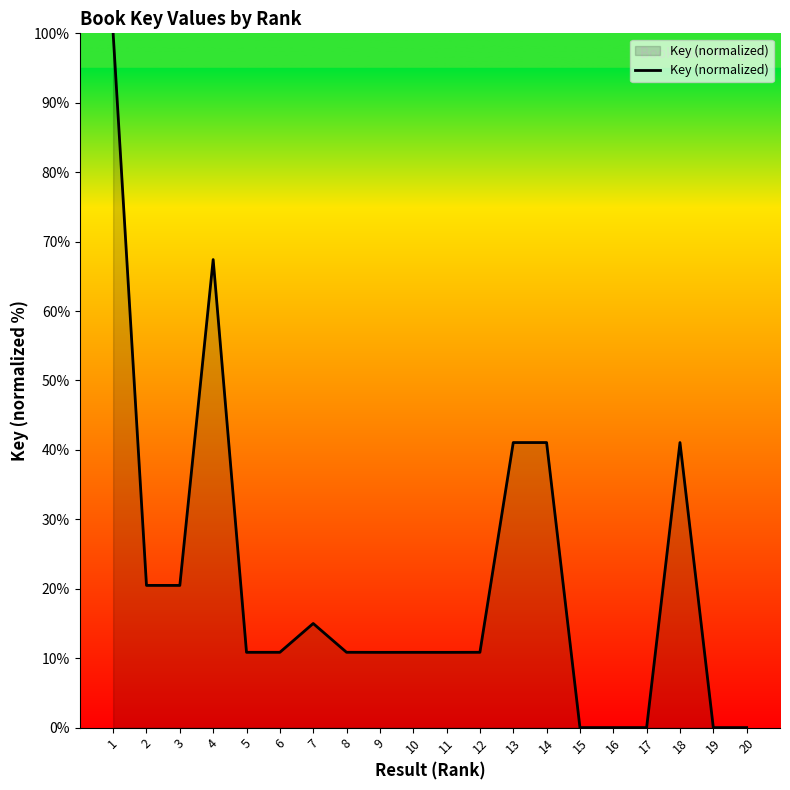

How many lines are shown in the chart?

1